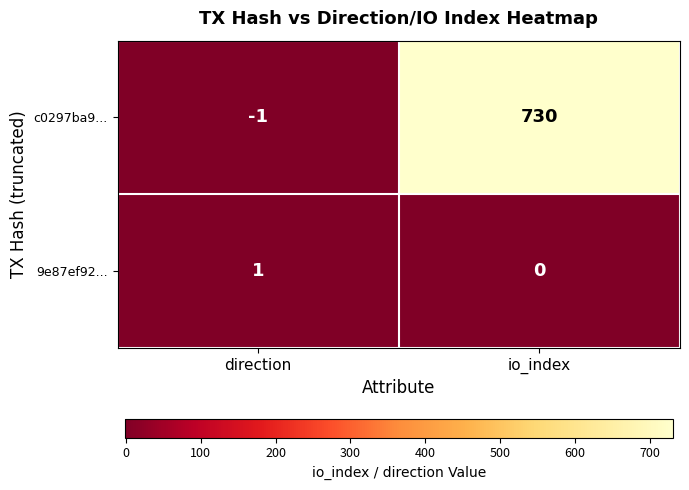

Rank the series by their maximum value, from highest to lowest.

c0297ba9..., 9e87ef92...